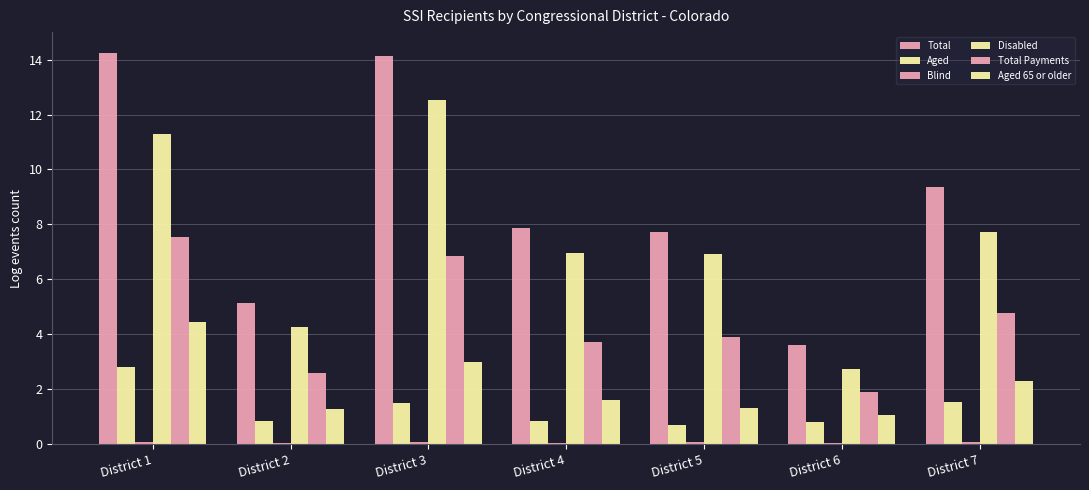

What is the difference between the Total values at District 6 and District 7?

5740